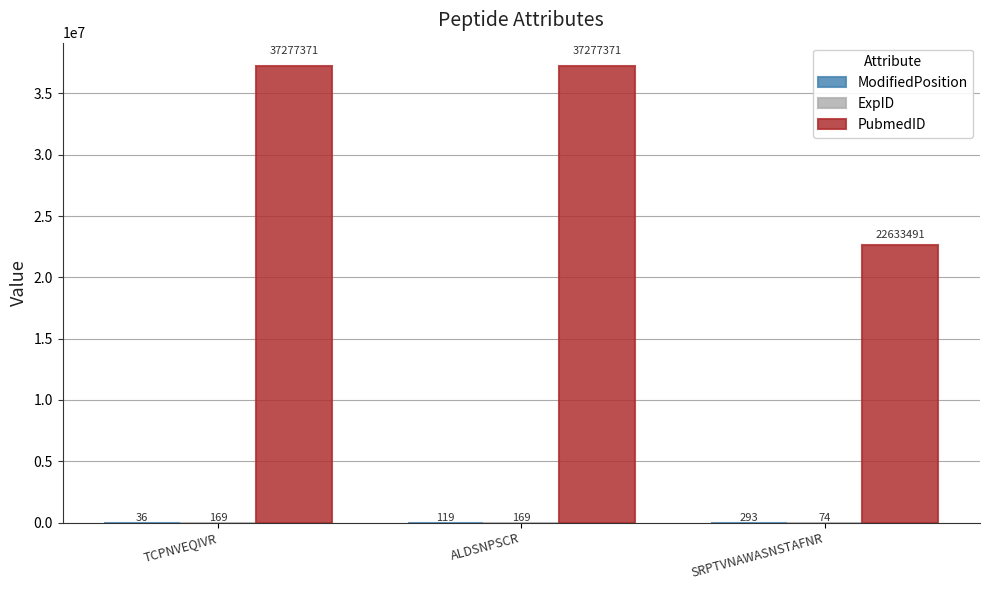

At which category is the sum across all series the highest?

ALDSNPSCR